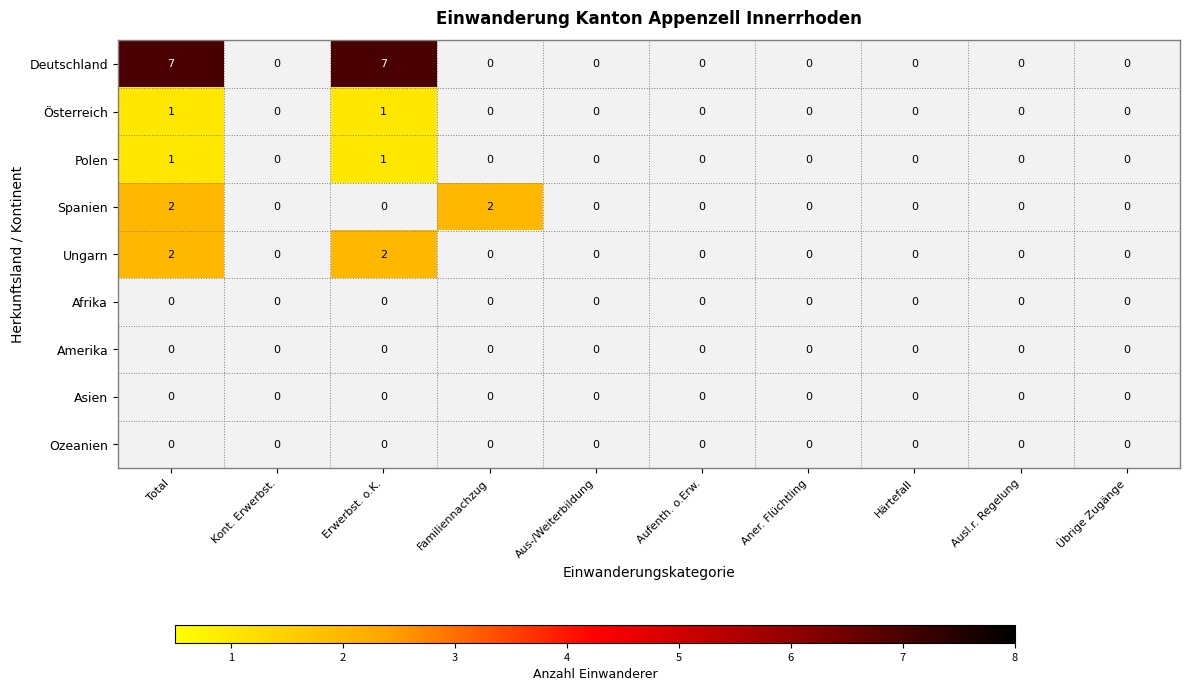

What is the difference between the maximum and minimum values in the Österreich series?

1